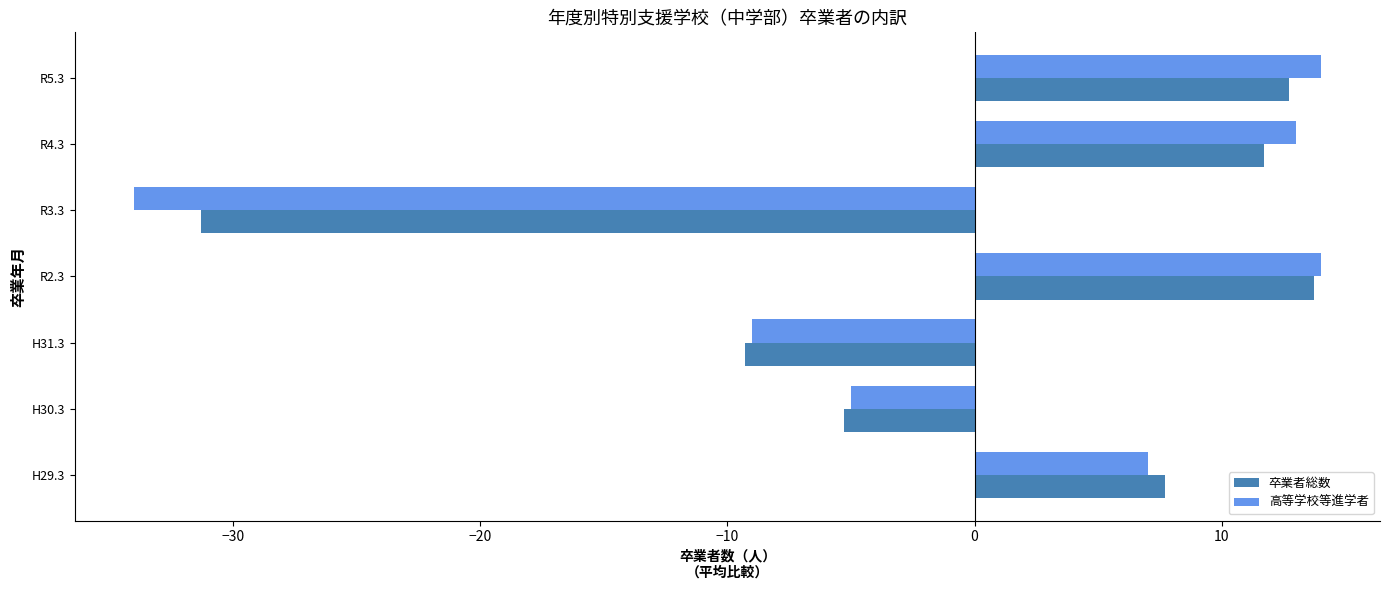

How many positive values does the 高等学校等進学者 series have?

4